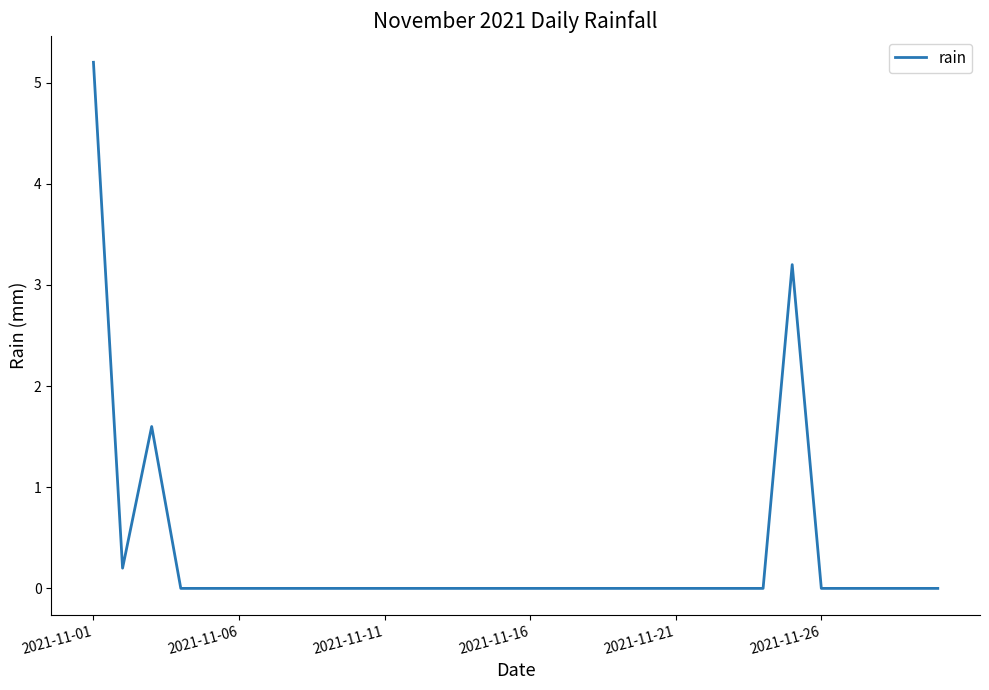

How many lines are shown in the chart?

1